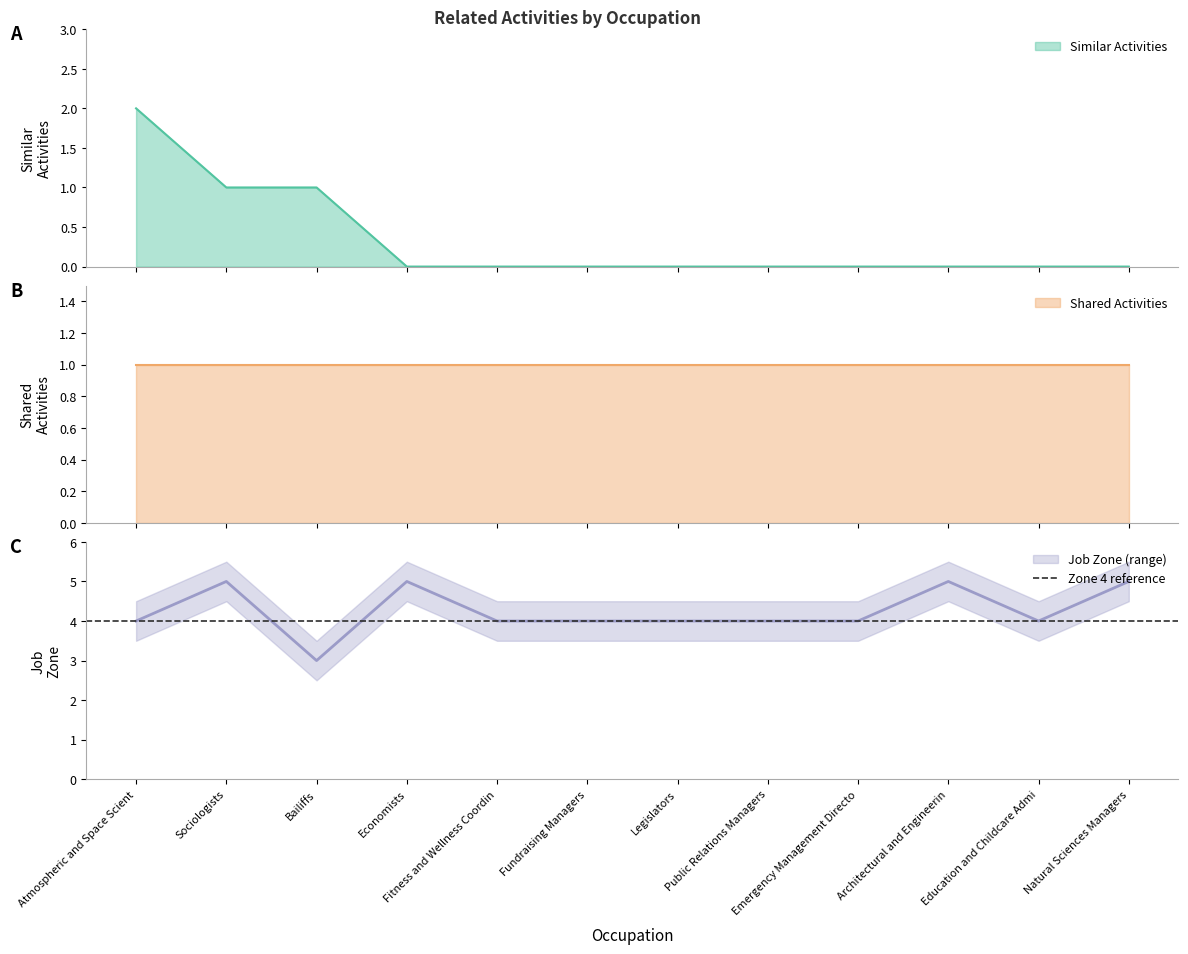

Reading right to left, list all the values displayed in this chart.

0	0	0	0	0	0	0	0	0	1	1	2